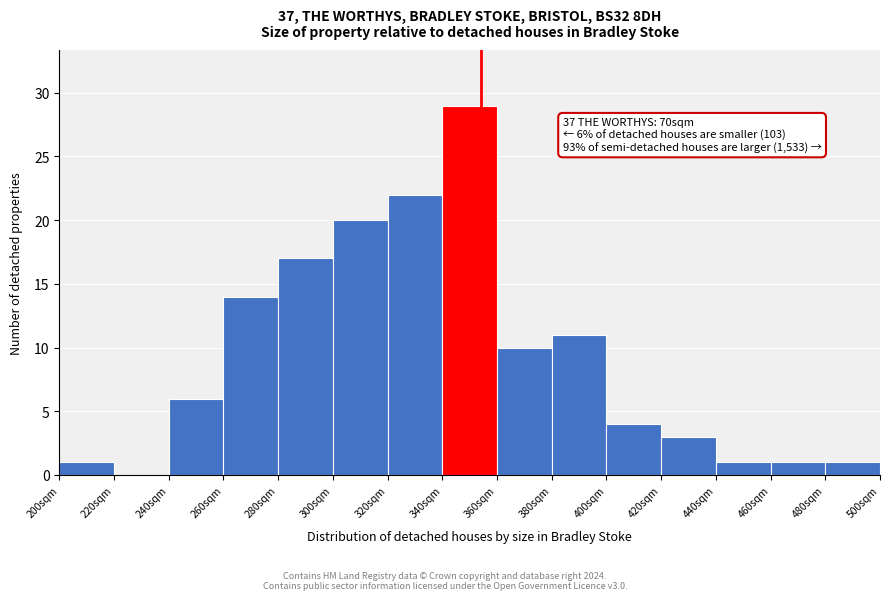

Which range on the x-axis has the tallest bar?

340 to 360